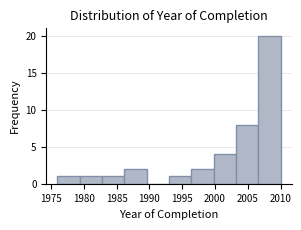

Reading left to right, list every bar in this chart as the range it spans on the x-axis followed by its height. Neither the bar edges nor the heights are printed on the chart, so give them approximately, as read against the axes.

1976.0 to 1979.4: 1
1979.4 to 1982.8: 1
1982.8 to 1986.2: 1
1986.2 to 1989.6: 2
1989.6 to 1993.0: 0
1993.0 to 1996.4: 1
1996.4 to 1999.8: 2
1999.8 to 2003.2: 4
2003.2 to 2006.6: 8
2006.6 to 2010.0: 20